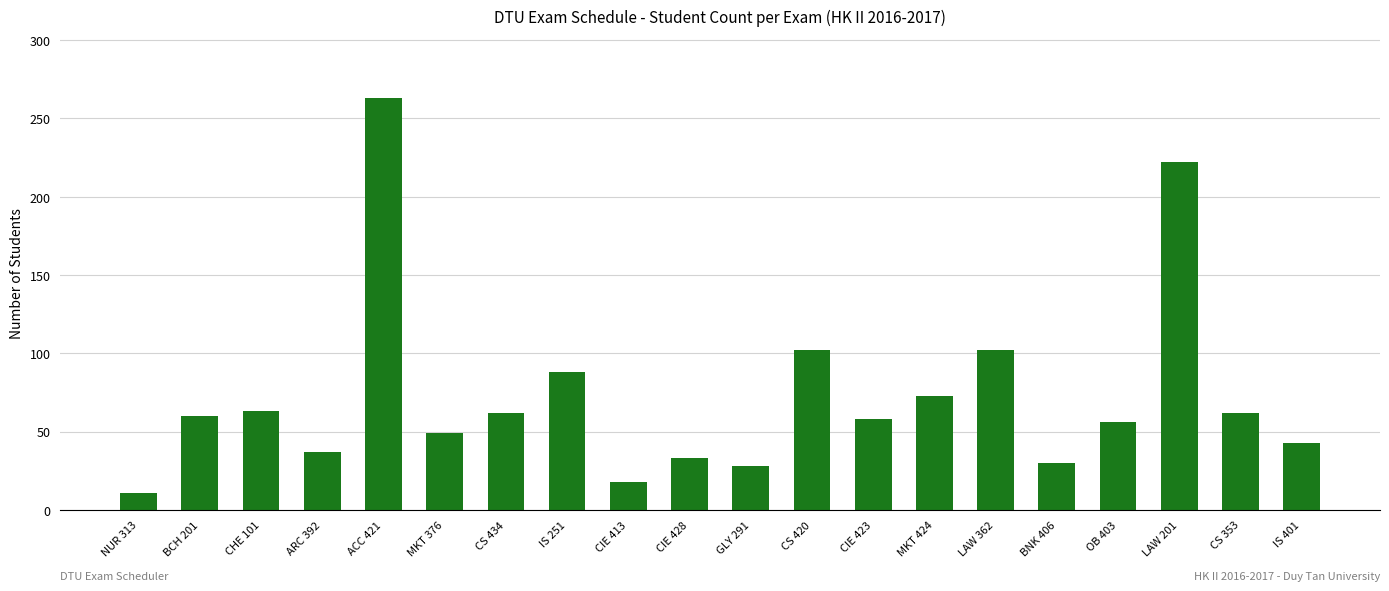

True or false: the data shows 131 at MKT 424.

False